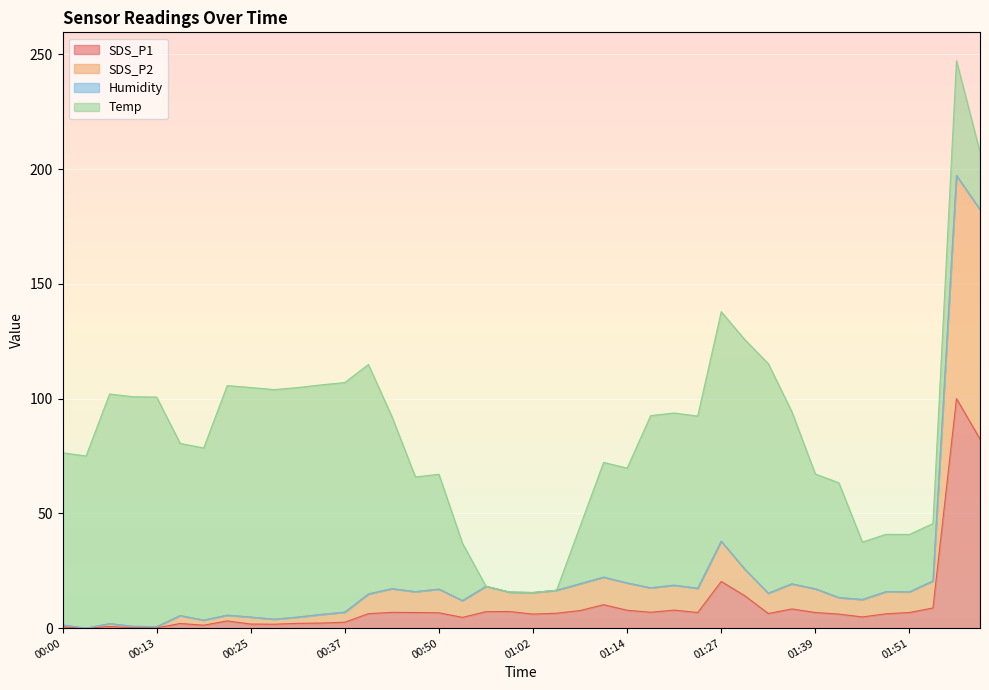

How many data points in SDS_P2 are above 15?

23